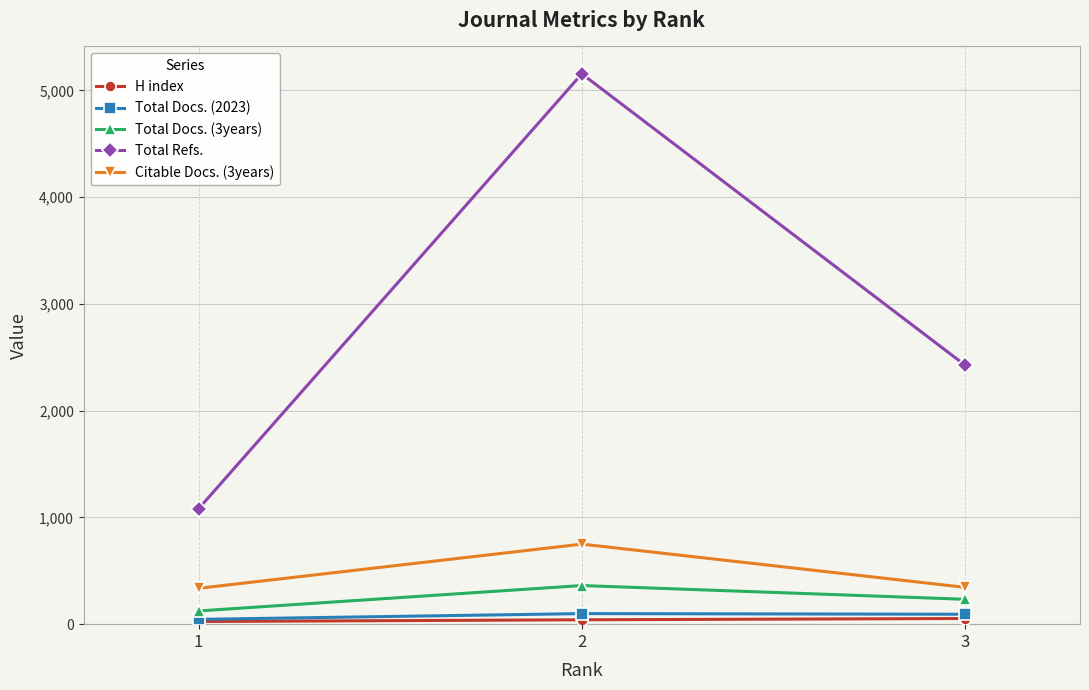

What is the lowest value of the Total Refs. series?

1082